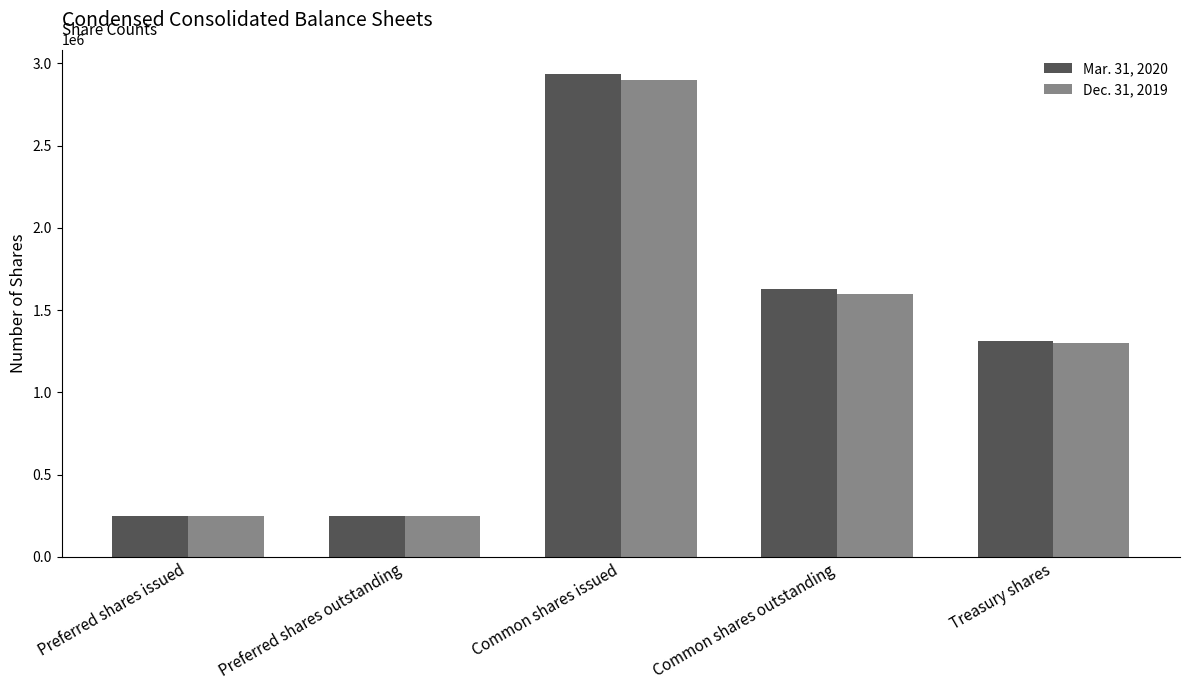

How many values in the Dec. 31, 2019 series are below 1298665?

2